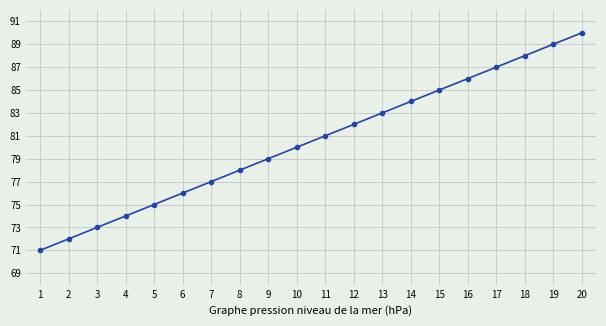

The value at 6 is 43. True or false?

False